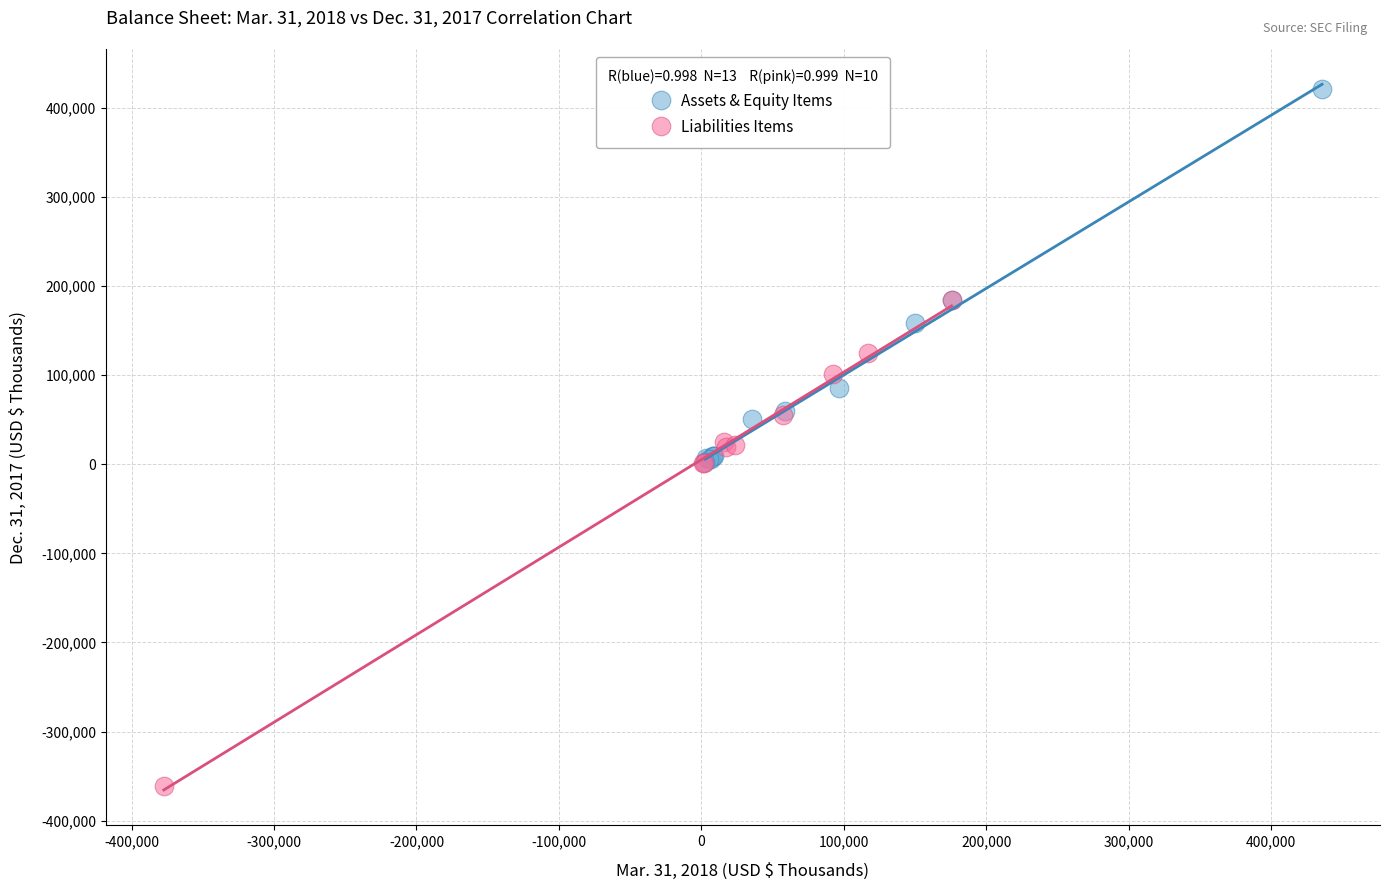

What are all the series names shown in the legend?

Assets & Equity Items, Liabilities Items